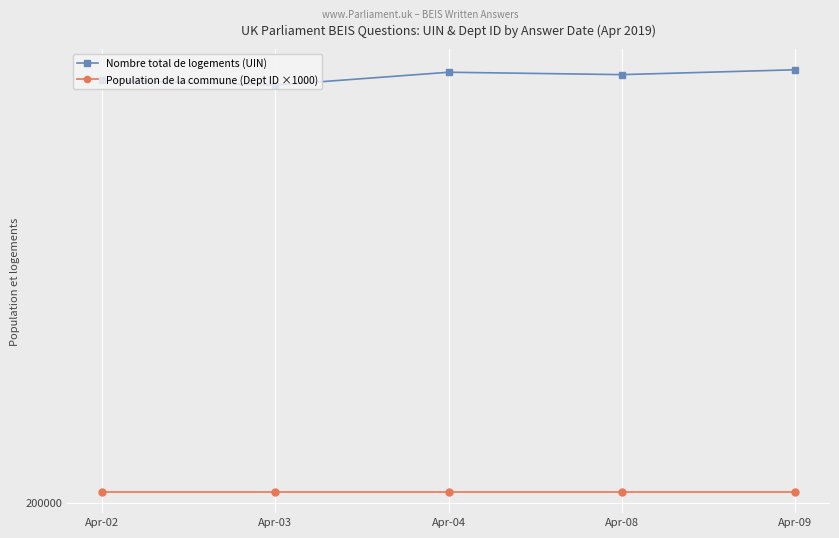

Between Apr-02 and Apr-08, which series saw the biggest shift?

Nombre total de logements (UIN)